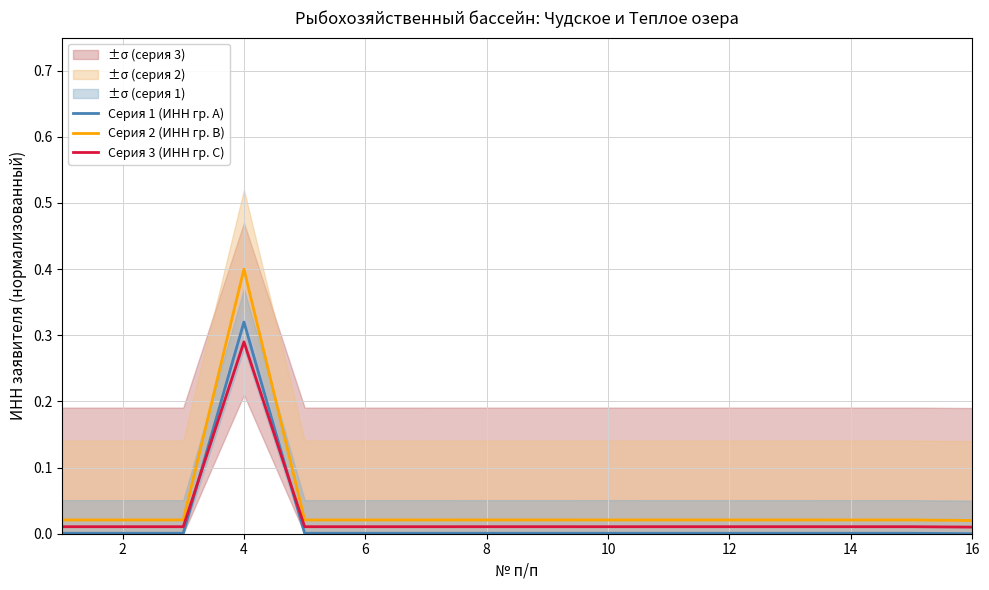

What are all the series names shown in the legend?

Серия 1 (ИНН гр. A), Серия 2 (ИНН гр. B), Серия 3 (ИНН гр. C)